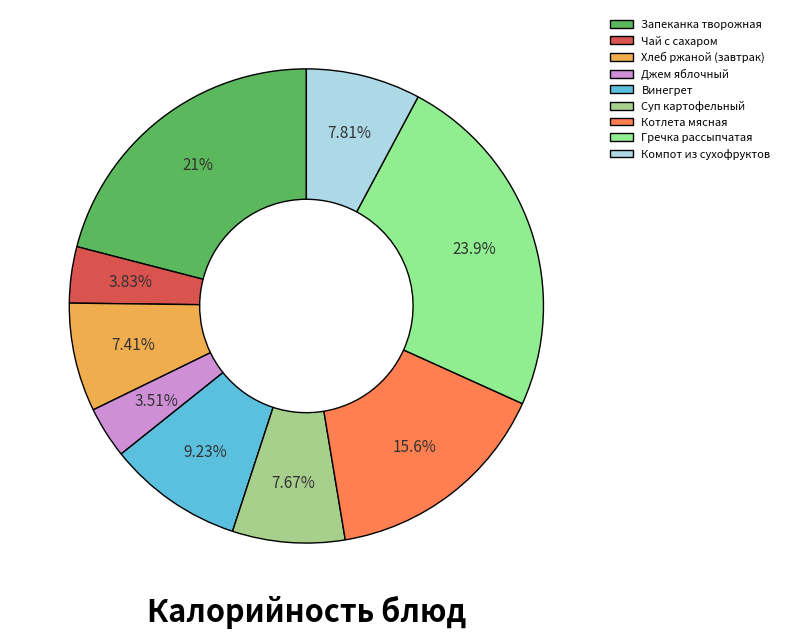

Count the number of slices in the pie.

9